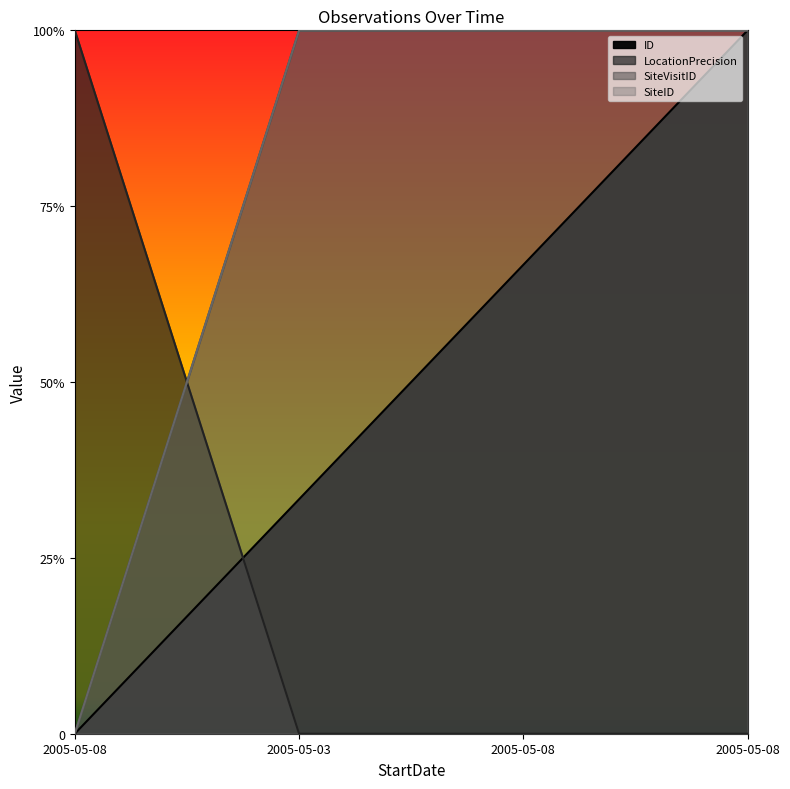

Reading left to right, what are all the values shown in this chart?

ID: 2005-05-08=0.0	2005-05-03=1.3	2005-05-08=2.7	2005-05-08=4.0
LocationPrecision: 2005-05-08=4.0	2005-05-03=0.0	2005-05-08=0.0	2005-05-08=0.0
SiteVisitID: 2005-05-08=0.0	2005-05-03=4.0	2005-05-08=4.0	2005-05-08=4.0
SiteID: 2005-05-08=0.0	2005-05-03=4.0	2005-05-08=4.0	2005-05-08=4.0